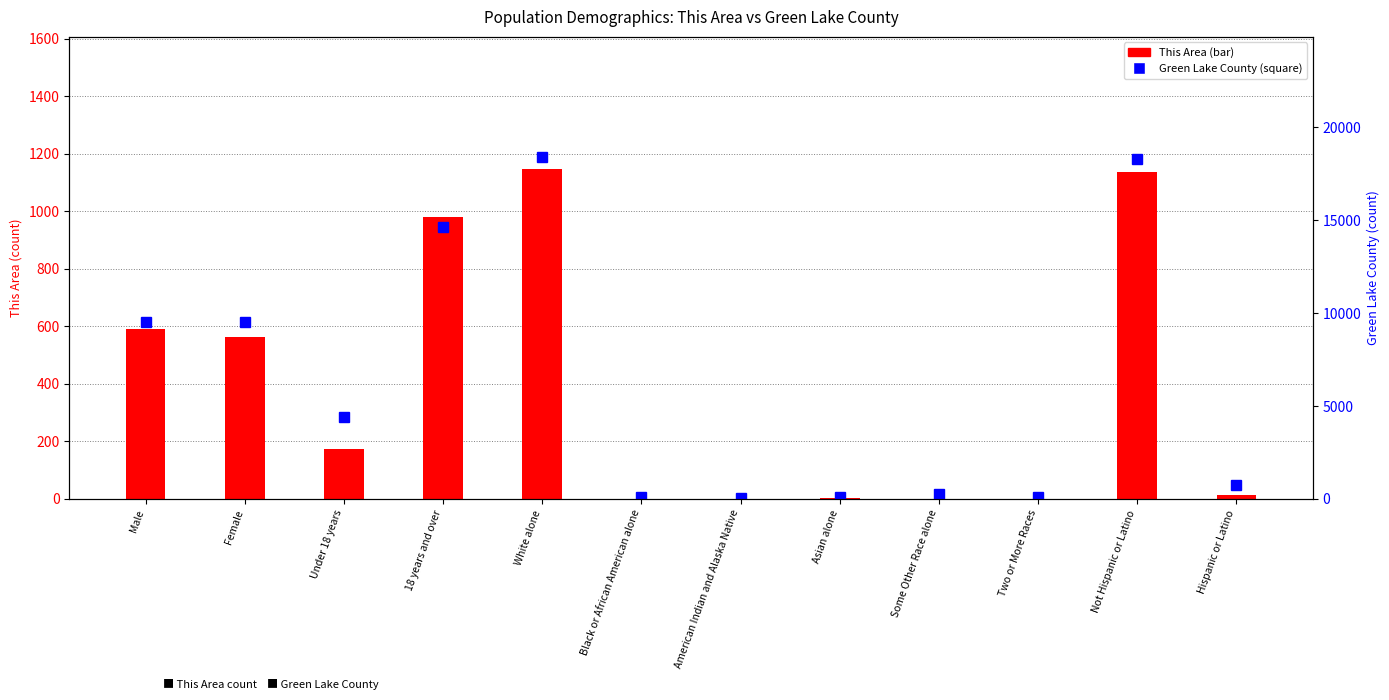

At which category is the sum across all series the highest?

White alone